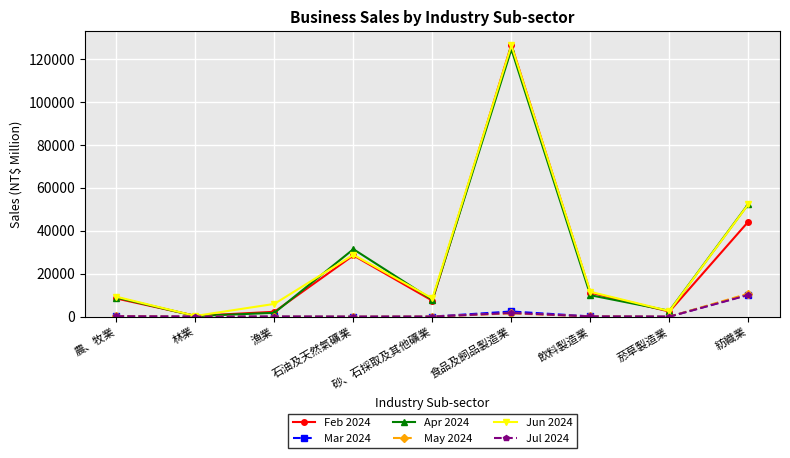

At which category is the sum across all series the highest?

食品及飼品製造業